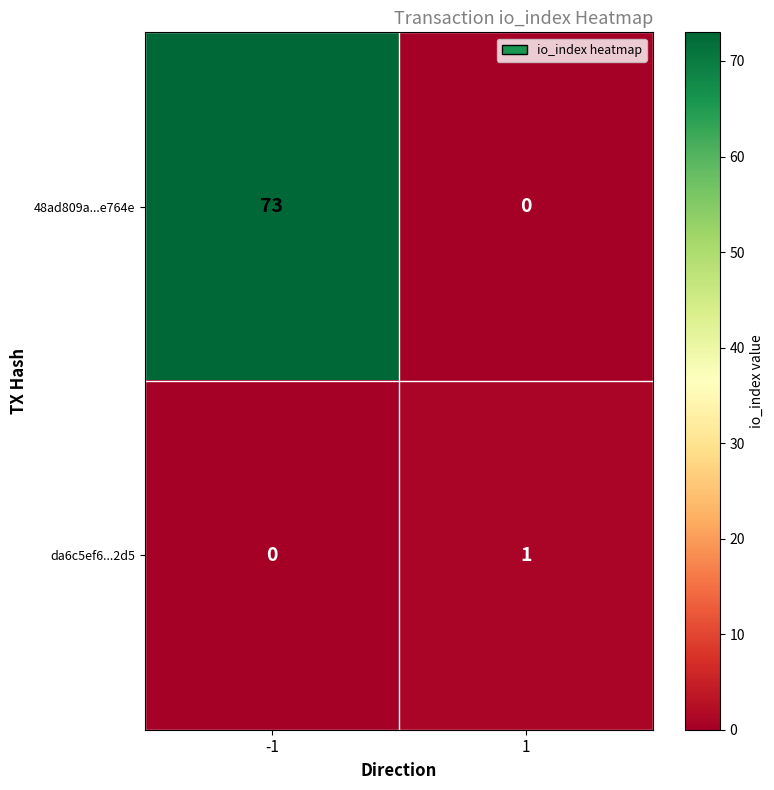

Rank the series by their average value, from lowest to highest.

da6c5ef6...2d5, 48ad809a...e764e